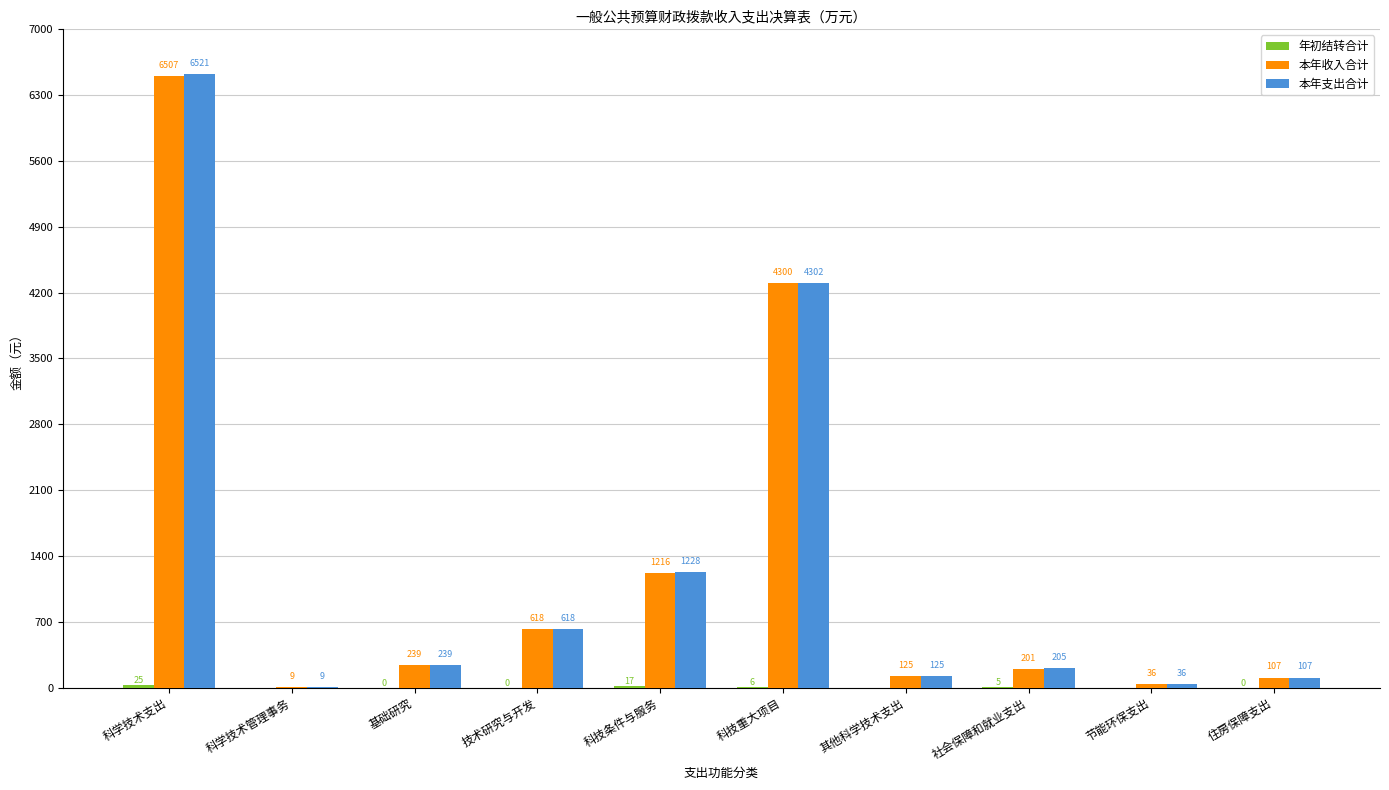

At which category is the sum across all series the highest?

科学技术支出